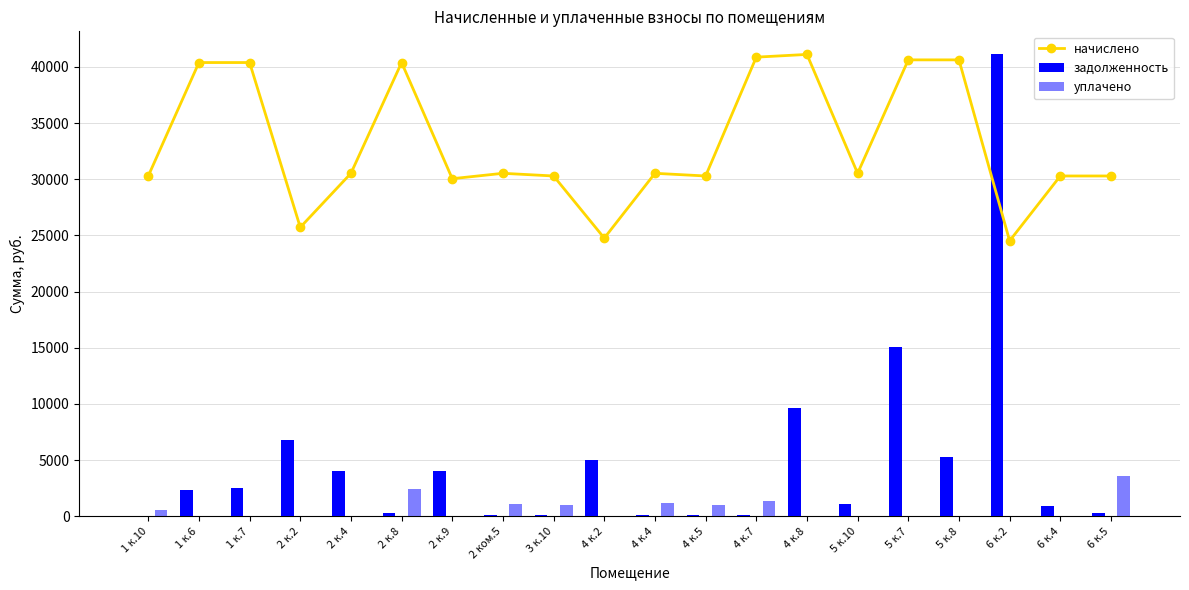

Is it true that начислено equals 25718.3 at 2 к.2?

True